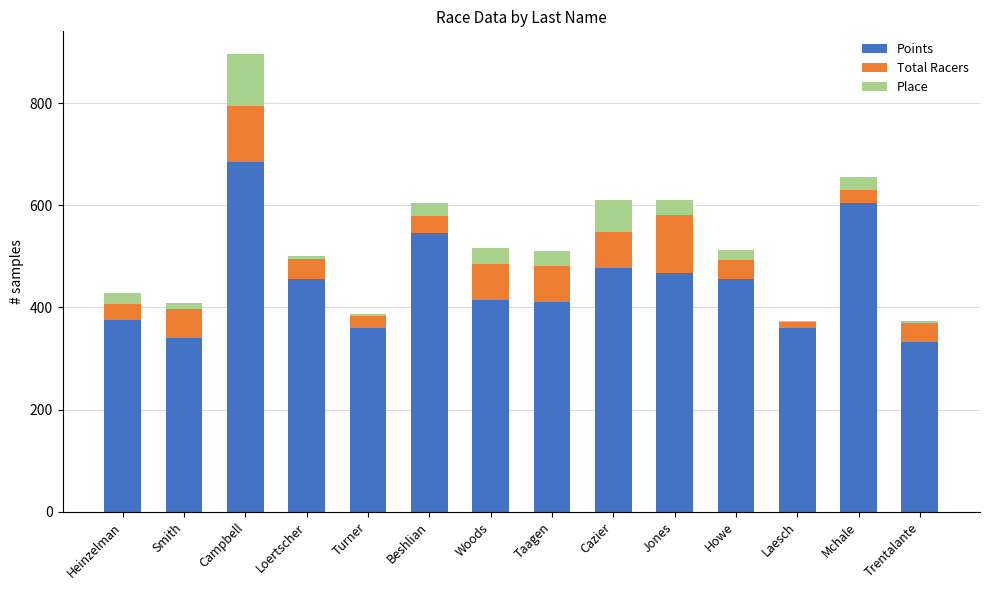

At which label does Points reach its peak?

Campbell